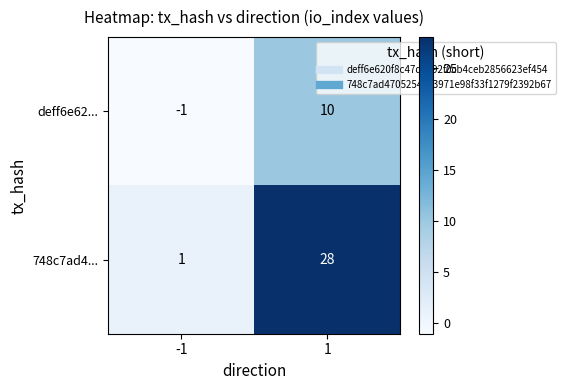

Reading left to right, what are all the values shown in this chart?

deff6e62...: -1	10
748c7ad4...: 1	28